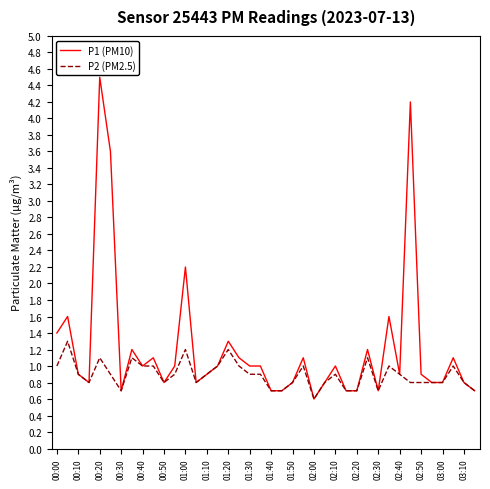

What is the greatest value displayed?

4.5